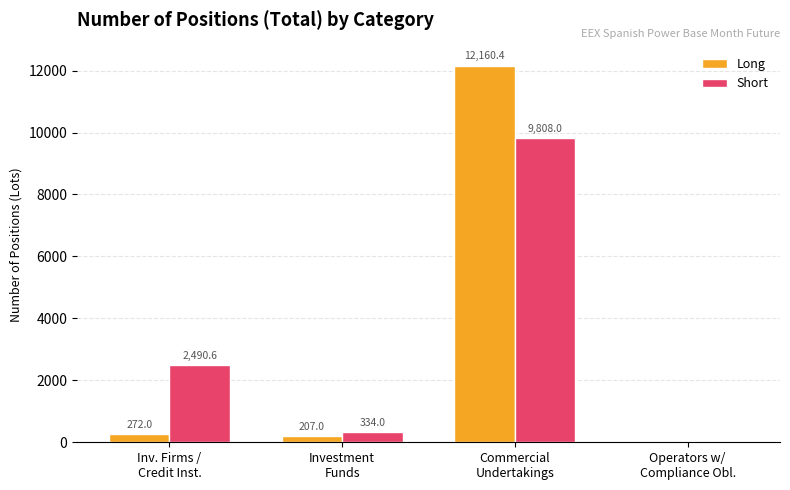

What is the sum of all Long values?

12639.4